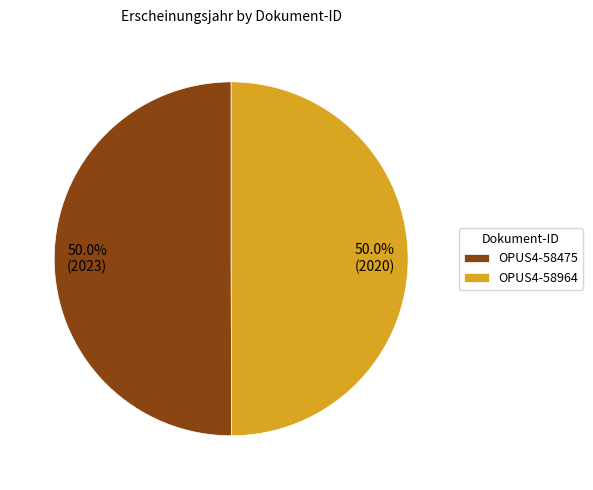

What portion of the pie excludes OPUS4-58475?

50.0%